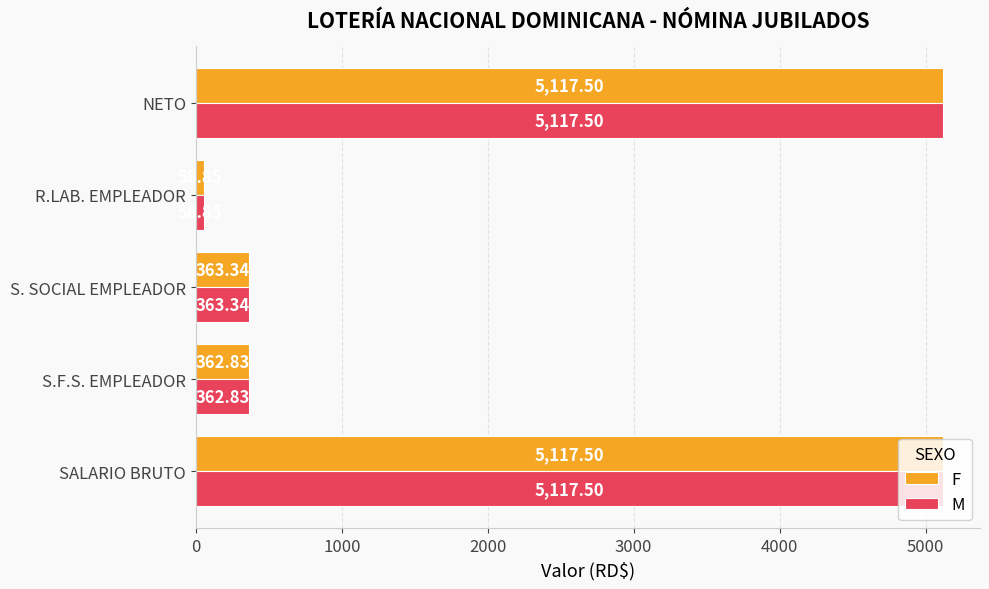

At which label is F closest to 2588?

S. SOCIAL EMPLEADOR